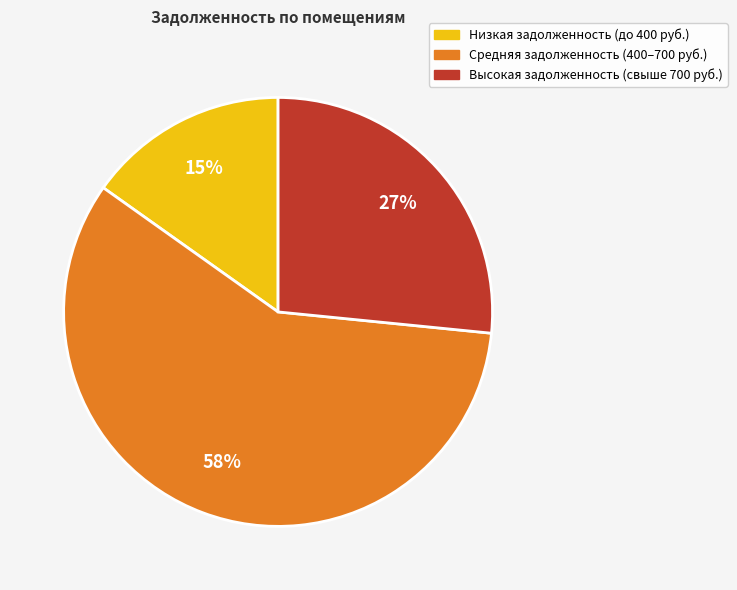

To the nearest percent, what is the difference between the largest and smallest slice percentages?

43%